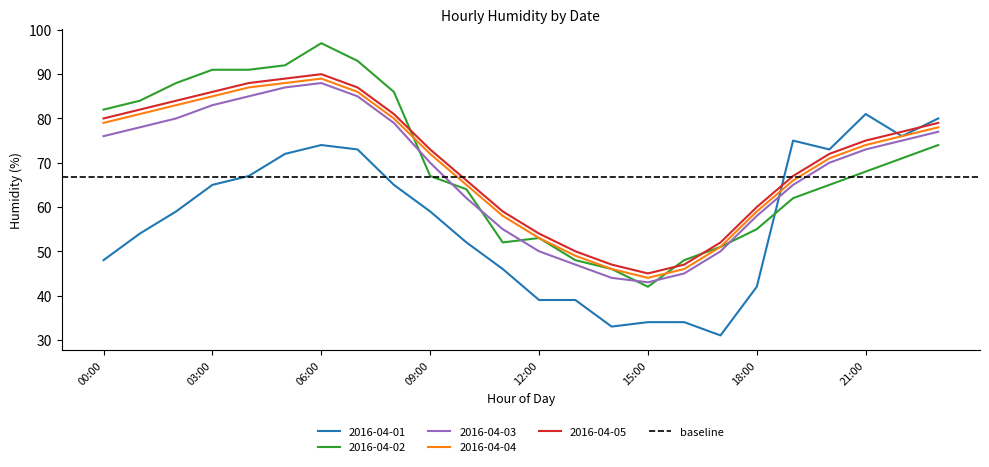

At how many categories does at least one series exceed 34?

24